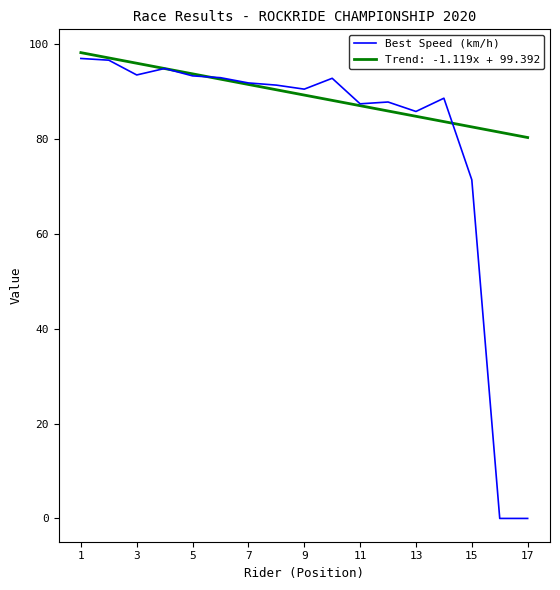

List the series in order of their overall mean, lowest first.

Best Speed (km/h), Trend: -1.119x + 99.392